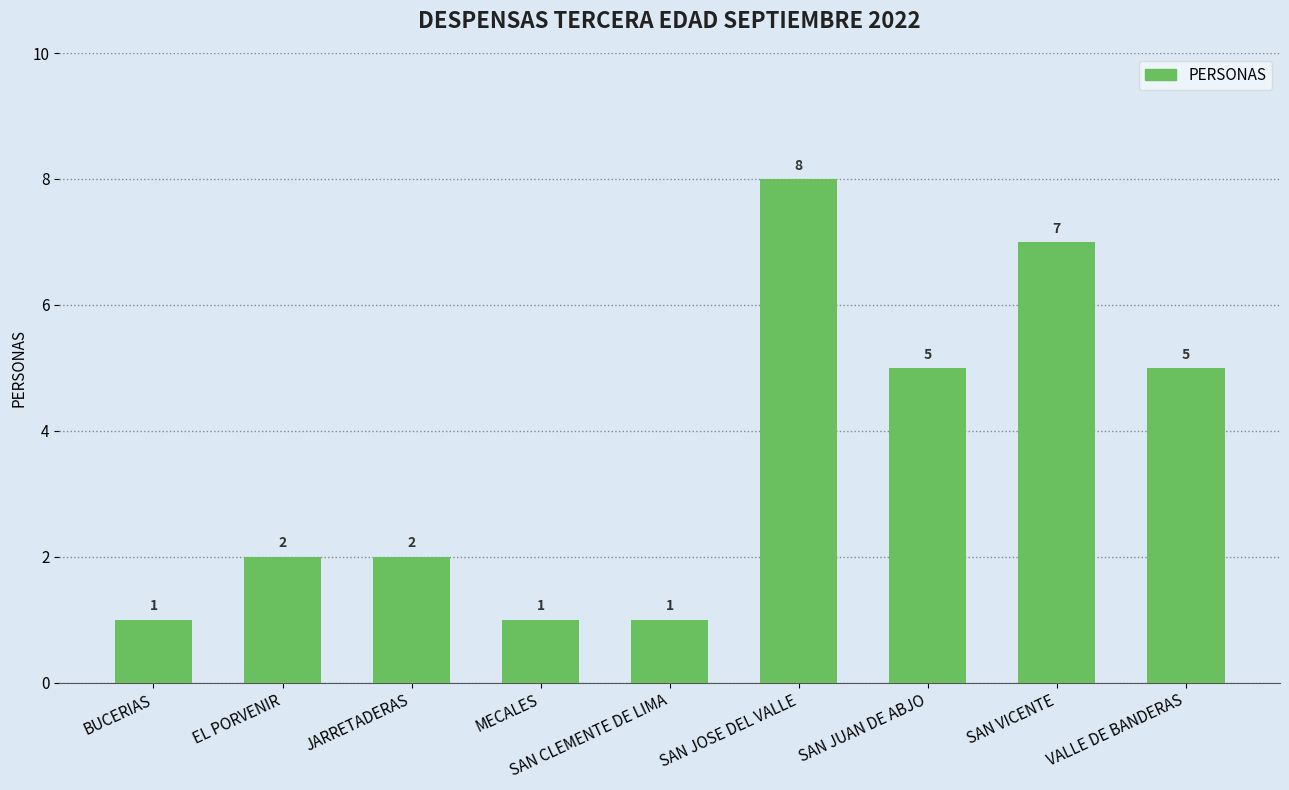

How many values are between 1 and 5?

7